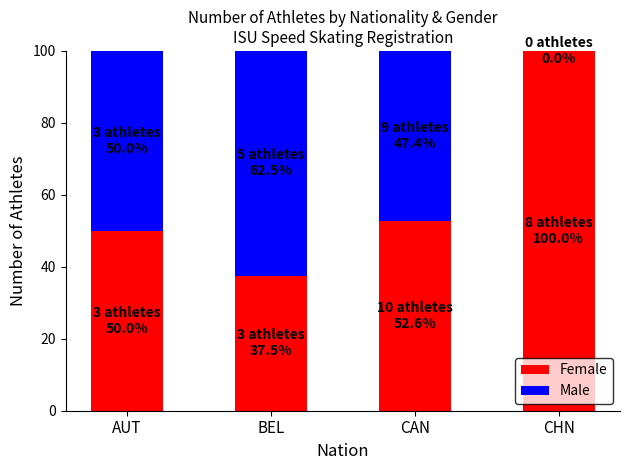

Which category has the highest value in the Female series?

CHN